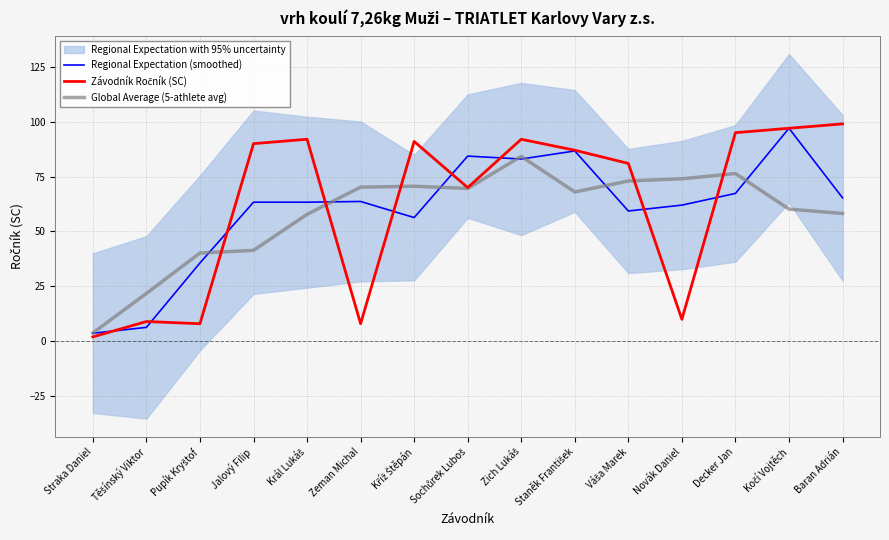

How many data points in Závodník Ročník (SC) are less than 87?

7